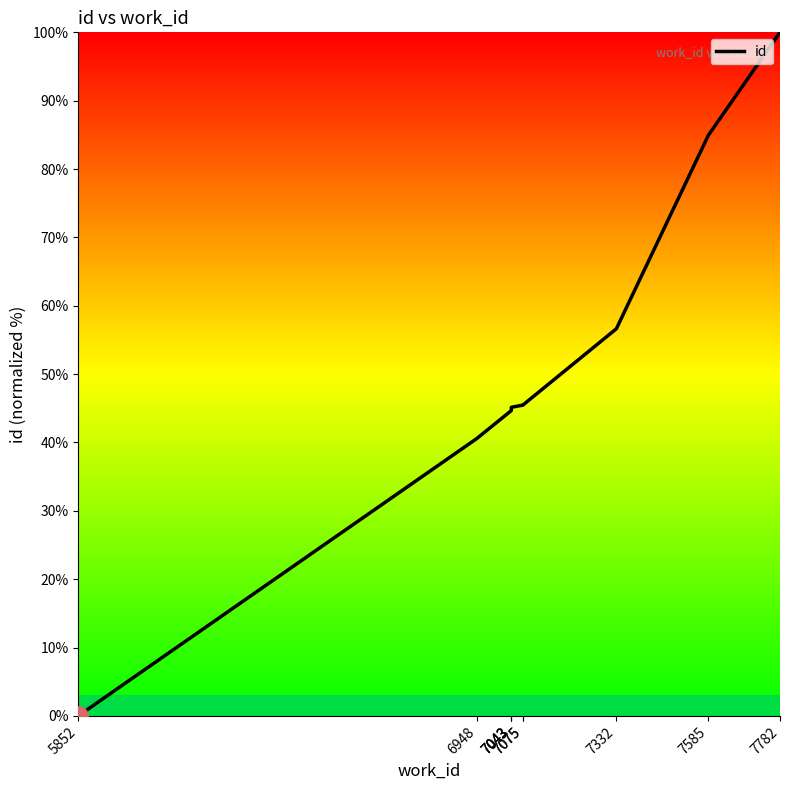

Rank the categories by value from lowest to highest.

5852, 6948, 7043, 7043, 7043, 7075, 7075, 7332, 7585, 7782